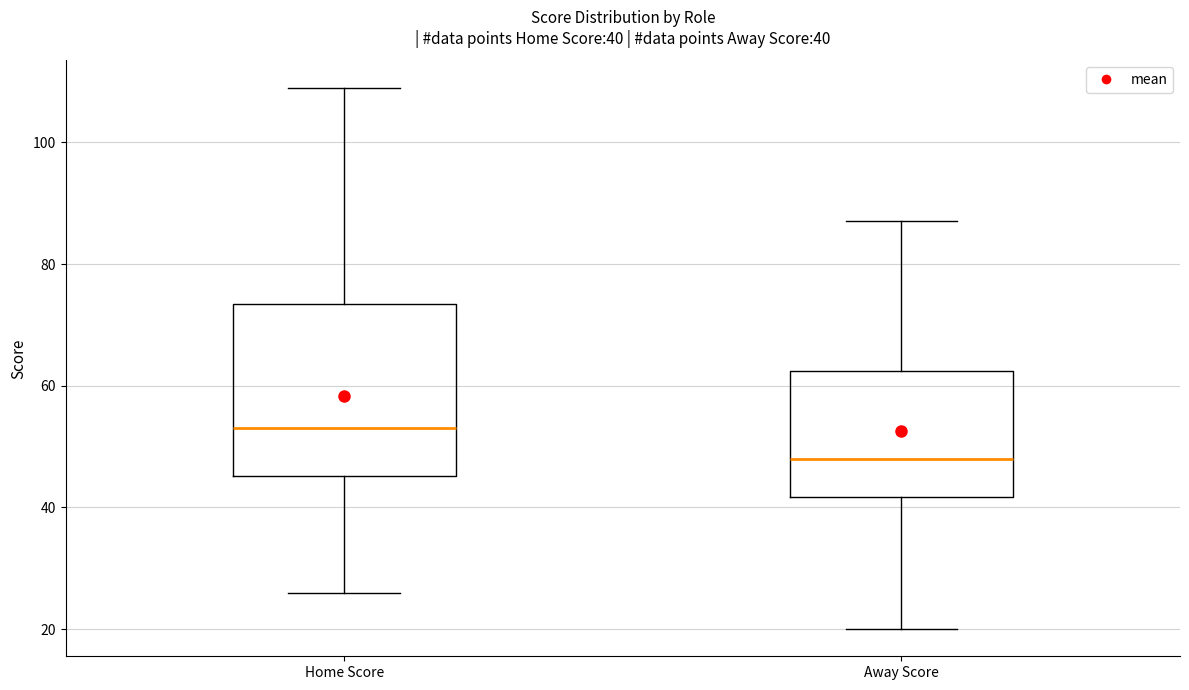

Comparing the boxes themselves (not the whiskers), which one is the tallest?

Home Score